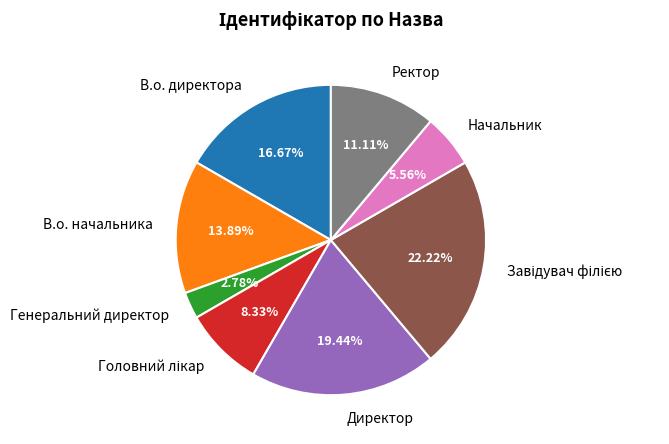

To the nearest percent, what is the difference between the largest and smallest slice percentages?

19%